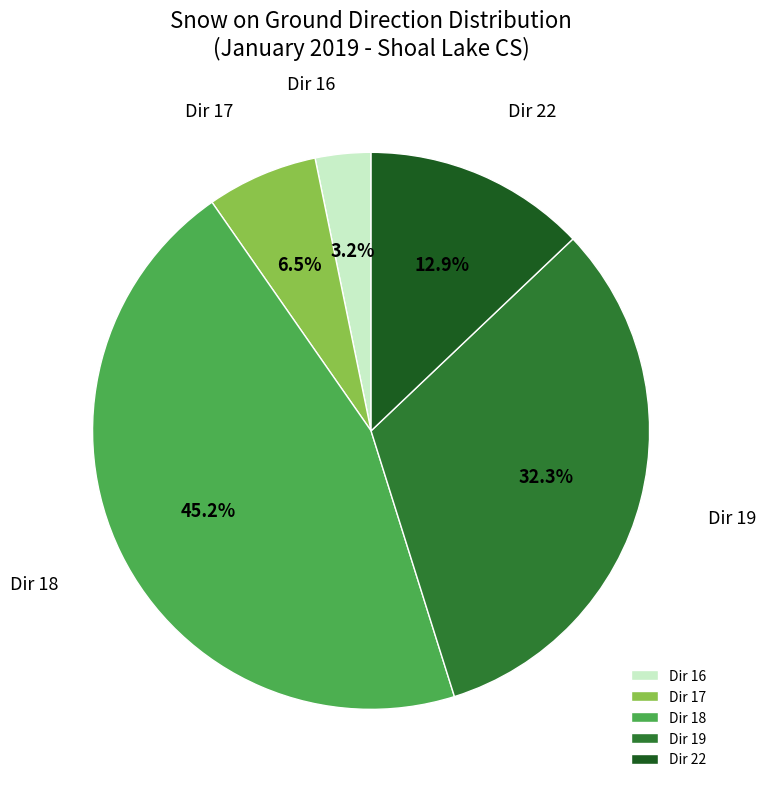

Is Dir 16 the majority of the pie?

No